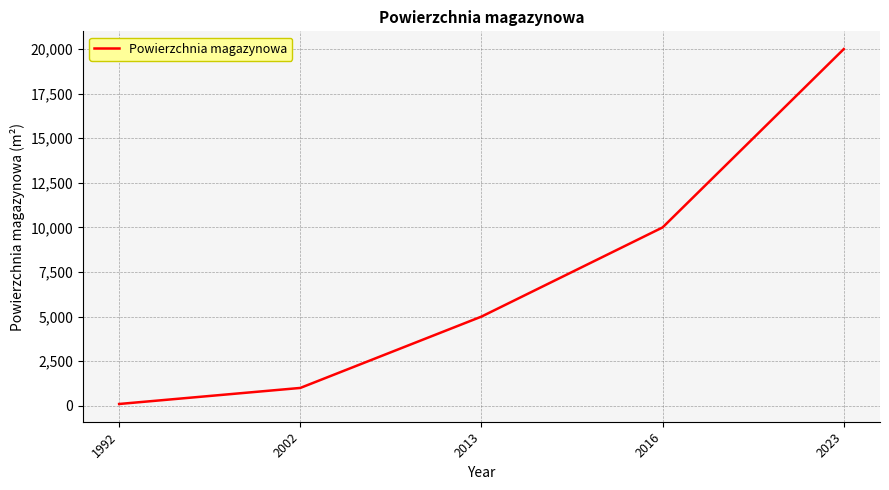

List the labels in order of value, largest first.

2023, 2016, 2013, 2002, 1992